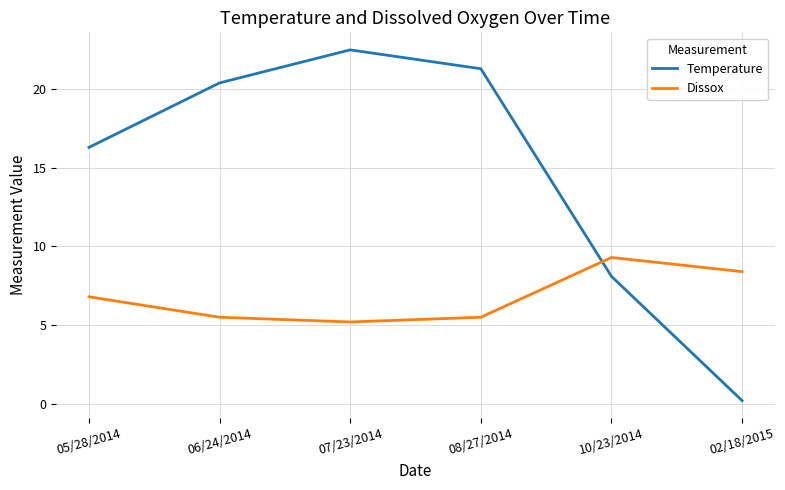

Reading left to right, extract all data points from this chart.

Temperature: 05/28/2014=16.3	06/24/2014=20.4	07/23/2014=22.5	08/27/2014=21.3	10/23/2014=8.1	02/18/2015=0.2
Dissox: 05/28/2014=6.8	06/24/2014=5.5	07/23/2014=5.2	08/27/2014=5.5	10/23/2014=9.3	02/18/2015=8.4